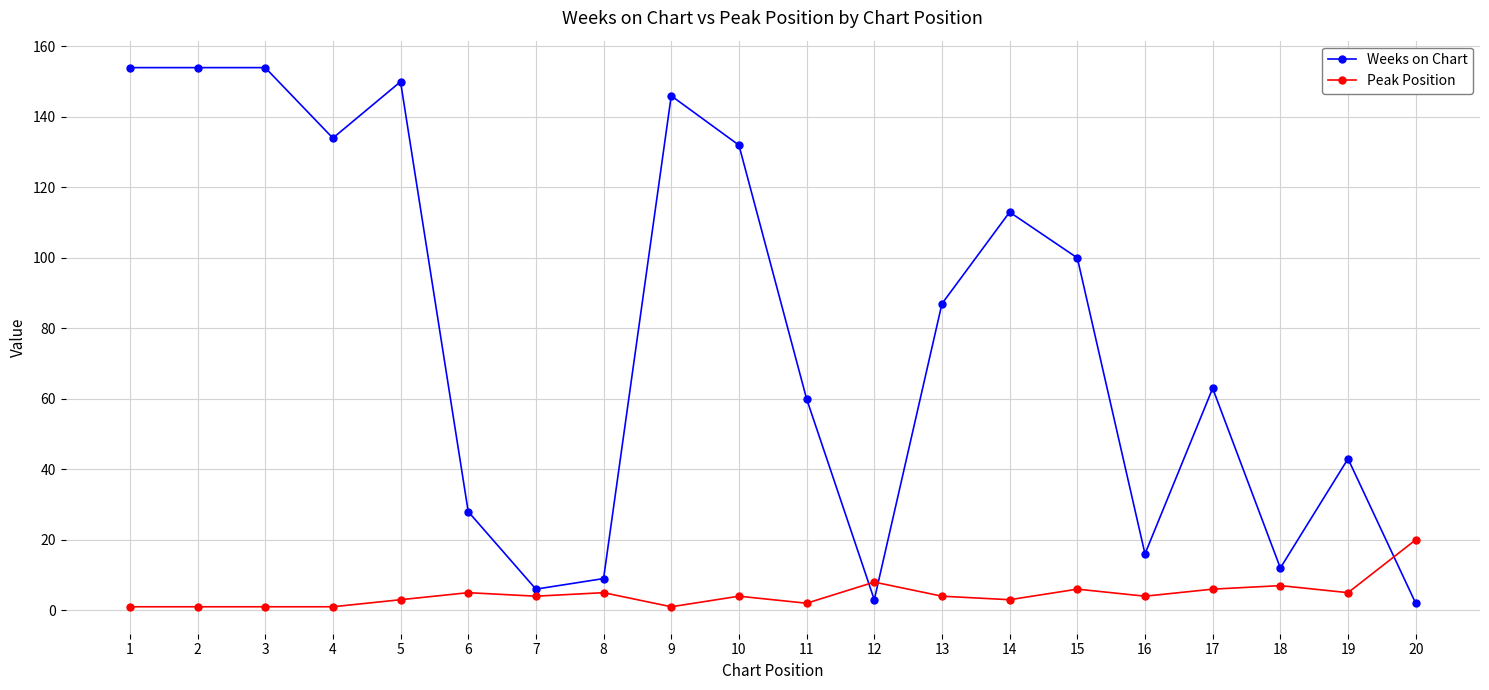

The Peak Position series shows 6 at 15. True or false?

True